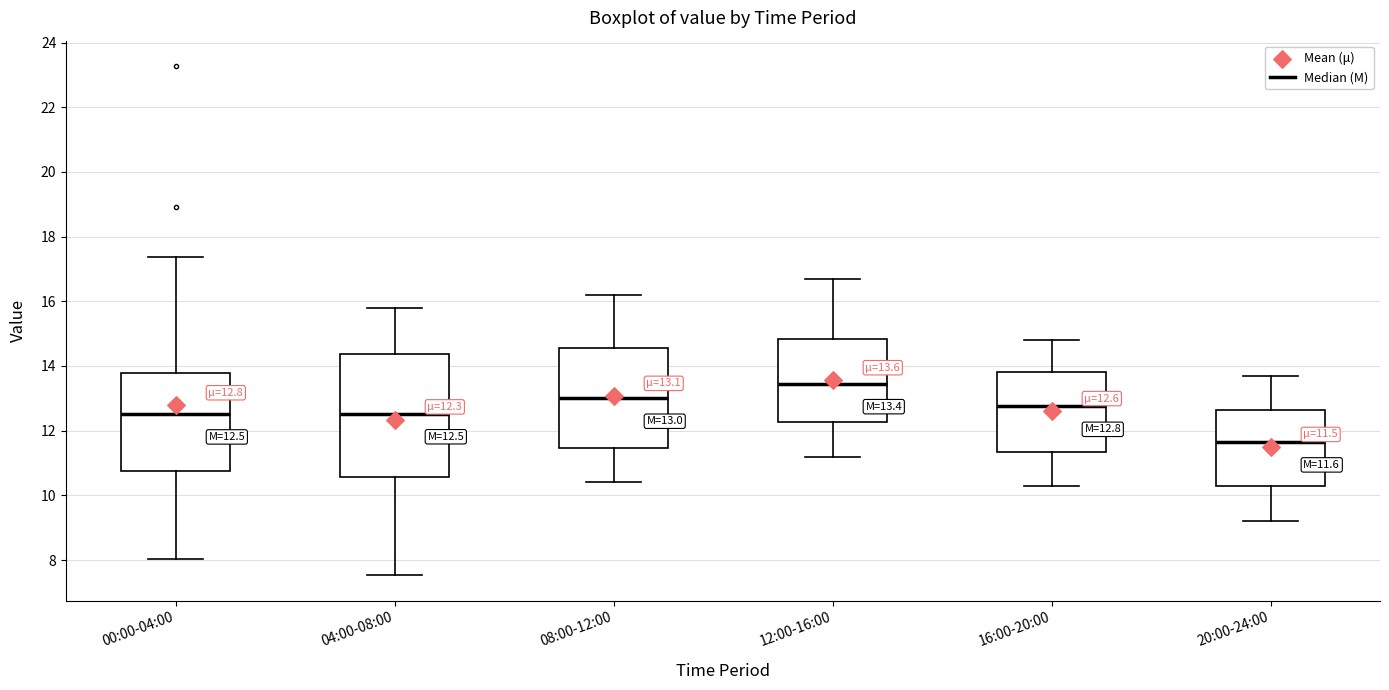

Comparing the boxes themselves (not the whiskers), which one is the tallest?

04:00-08:00